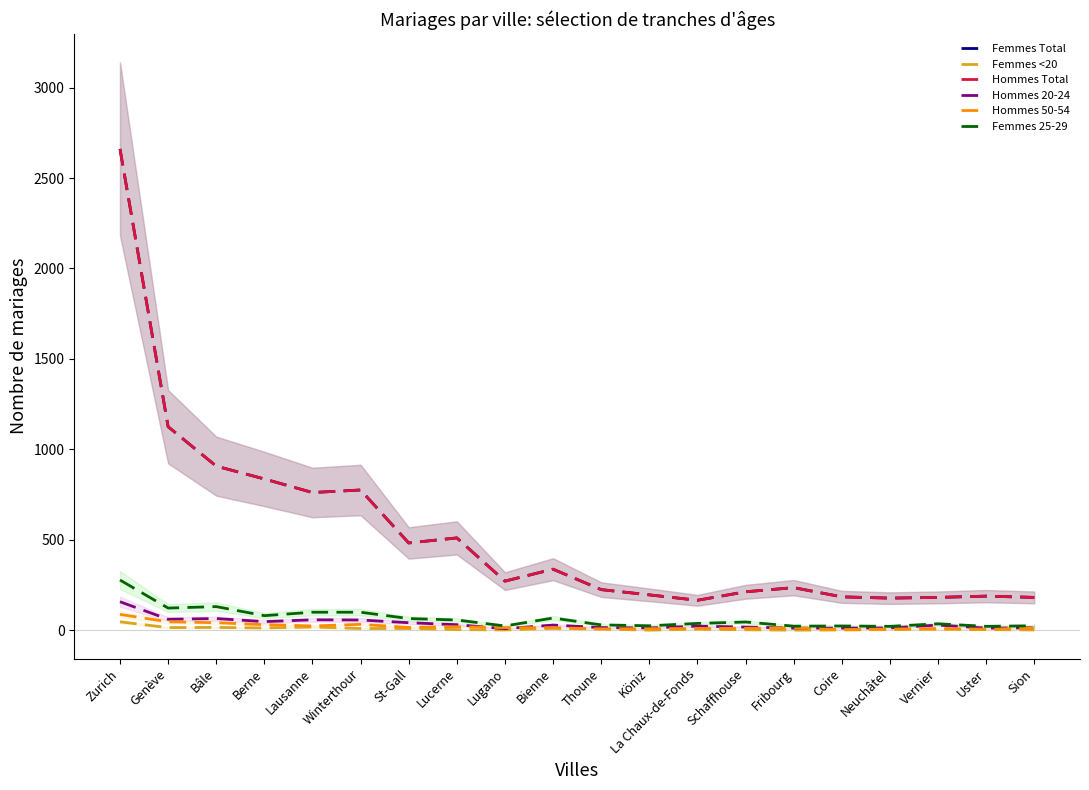

Reading left to right, transcribe all the data shown in this chart.

Femmes Total: Zurich=2661	Genève=1125	Bâle=907	Berne=836	Lausanne=761	Winterthour=775	St-Gall=482	Lucerne=510	Lugano=271	Bienne=337	Thoune=224	Köniz=195	La Chaux-de-Fonds=165	Schaffhouse=212	Fribourg=235	Coire=184	Neuchâtel=177	Vernier=181	Uster=188	Sion=181
Femmes <20: Zurich=46	Genève=14	Bâle=15	Berne=12	Lausanne=17	Winterthour=9	St-Gall=9	Lucerne=3	Lugano=1	Bienne=10	Thoune=6	Köniz=0	La Chaux-de-Fonds=5	Schaffhouse=2	Fribourg=0	Coire=1	Neuchâtel=3	Vernier=5	Uster=3	Sion=1
Hommes Total: Zurich=2661	Genève=1125	Bâle=907	Berne=836	Lausanne=761	Winterthour=775	St-Gall=482	Lucerne=510	Lugano=271	Bienne=337	Thoune=224	Köniz=195	La Chaux-de-Fonds=165	Schaffhouse=212	Fribourg=235	Coire=184	Neuchâtel=177	Vernier=181	Uster=188	Sion=181
Hommes 20-24: Zurich=157	Genève=60	Bâle=64	Berne=47	Lausanne=57	Winterthour=56	St-Gall=41	Lucerne=30	Lugano=8	Bienne=28	Thoune=14	Köniz=12	La Chaux-de-Fonds=22	Schaffhouse=17	Fribourg=11	Coire=11	Neuchâtel=12	Vernier=28	Uster=11	Sion=13
Hommes 50-54: Zurich=87	Genève=46	Bâle=41	Berne=30	Lausanne=23	Winterthour=32	St-Gall=15	Lucerne=19	Lugano=14	Bienne=13	Thoune=7	Köniz=8	La Chaux-de-Fonds=9	Schaffhouse=10	Fribourg=12	Coire=3	Neuchâtel=6	Vernier=9	Uster=5	Sion=11
Femmes 25-29: Zurich=277	Genève=122	Bâle=130	Berne=80	Lausanne=99	Winterthour=99	St-Gall=64	Lucerne=56	Lugano=23	Bienne=67	Thoune=29	Köniz=24	La Chaux-de-Fonds=37	Schaffhouse=45	Fribourg=22	Coire=23	Neuchâtel=21	Vernier=35	Uster=21	Sion=24